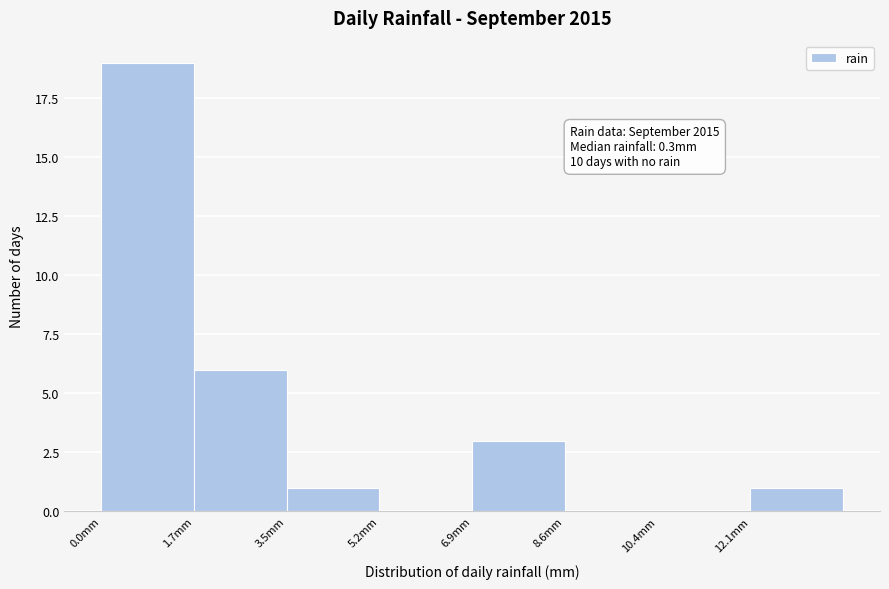

Which range on the x-axis has the tallest bar?

0.0 to 1.8